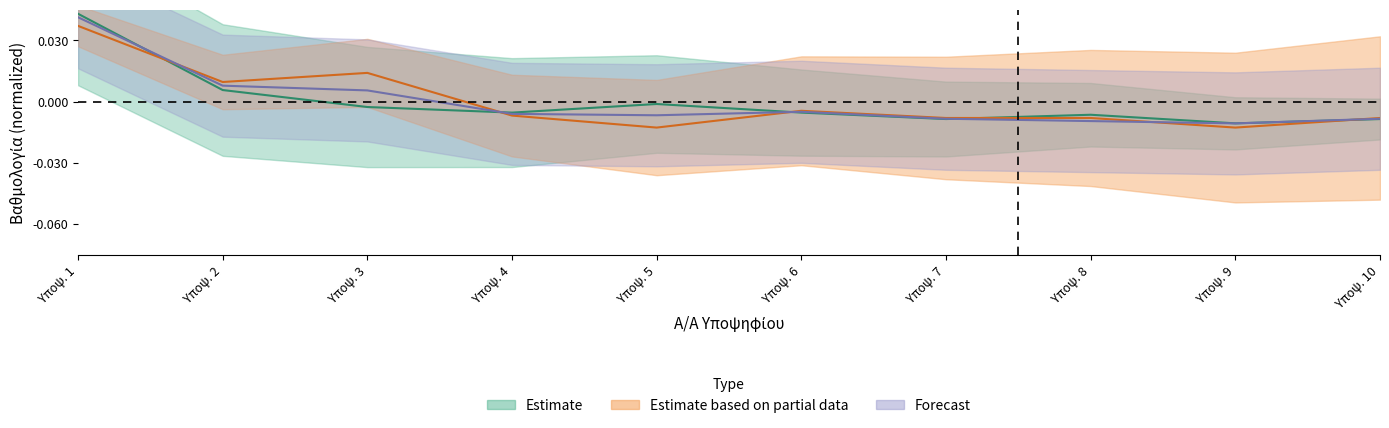

True or false: ΣΥΝΟΛΟ (Forecast) has a value of -0.0 at Υποψ. 9.

False